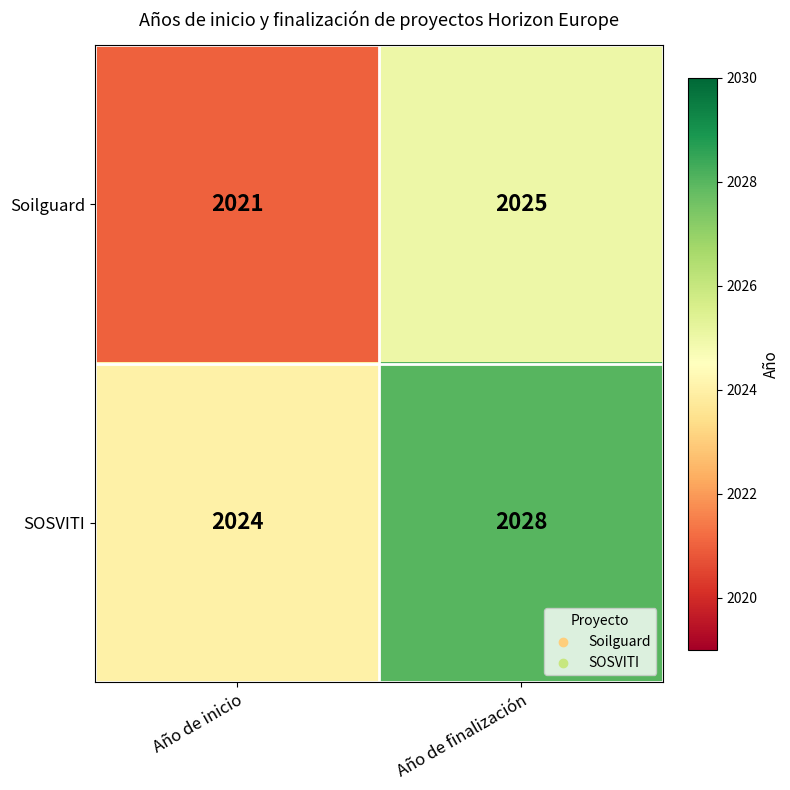

Rank the series by their average value, from highest to lowest.

SOSVITI, Soilguard